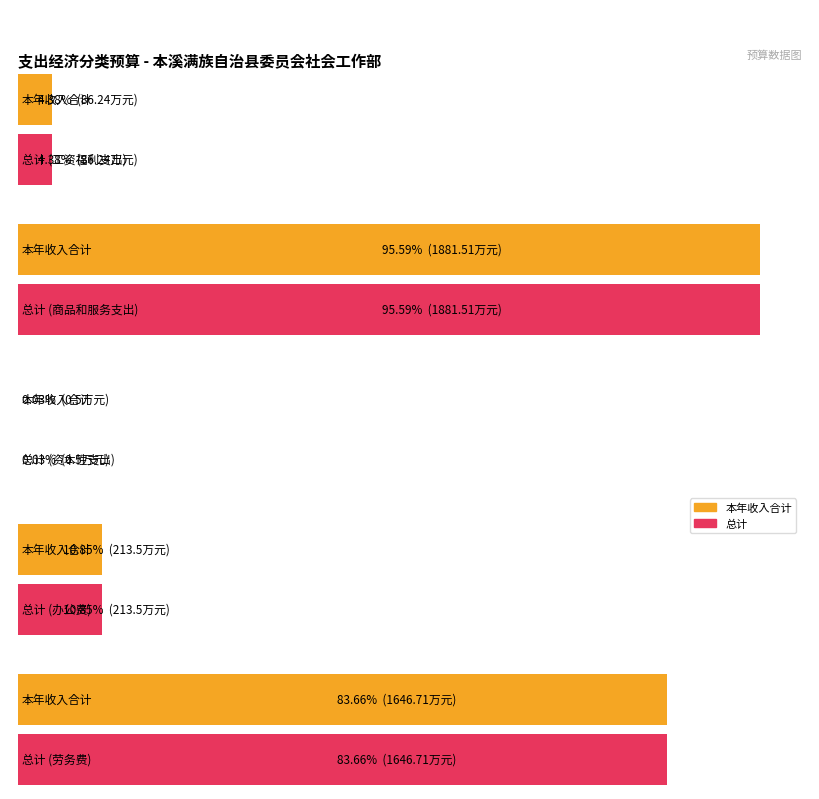

Where is the data nearest to the value 941?

劳务费